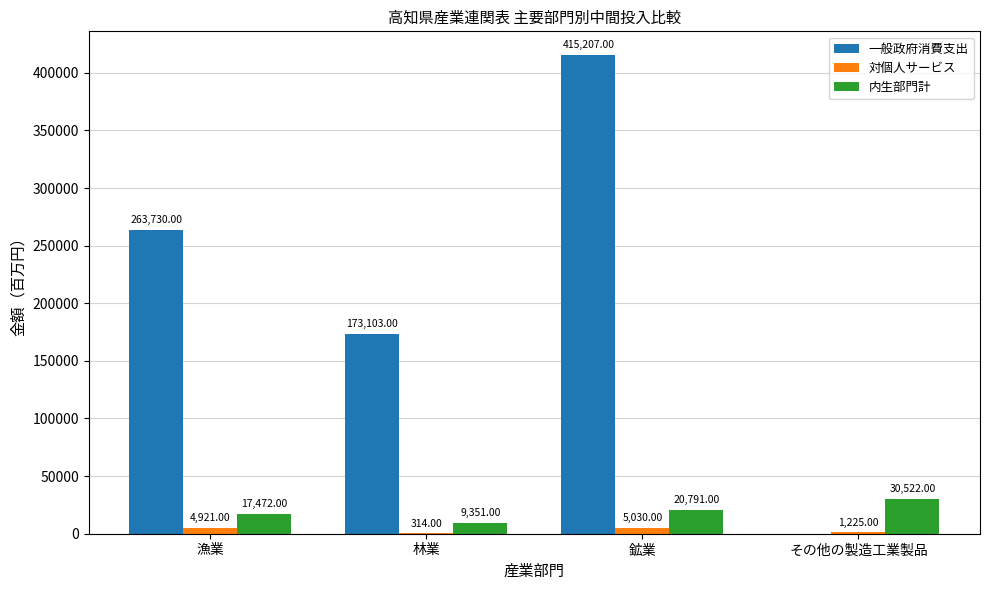

What is the greatest value displayed?

415207